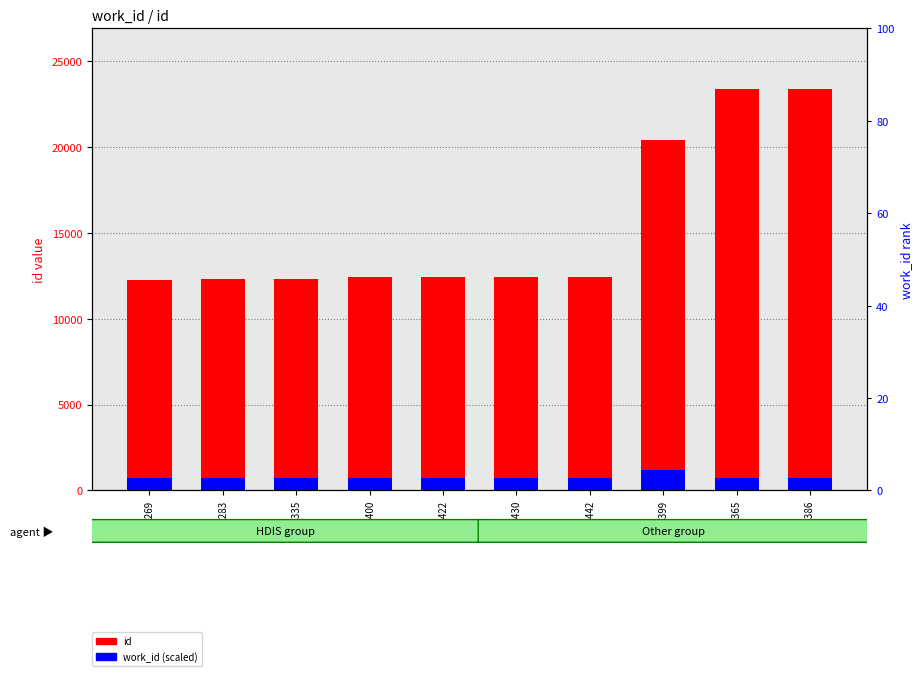

What is the value of the work_id (scaled) bar at the 4th from the left?

743.0